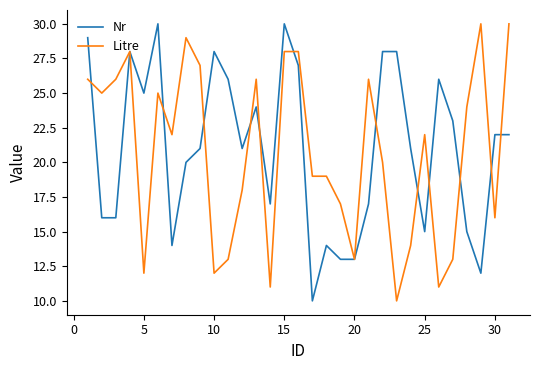

What is the highest value of the Litre series?

30